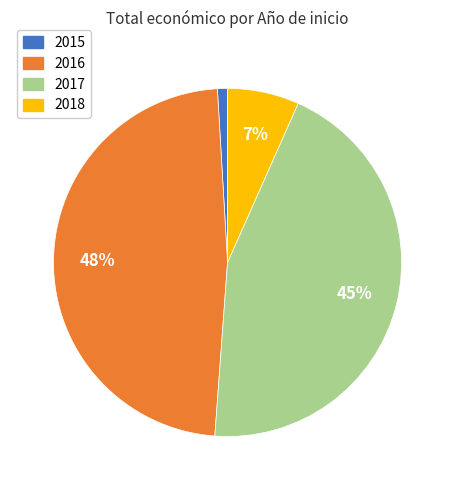

Is there a majority slice in this chart?

No